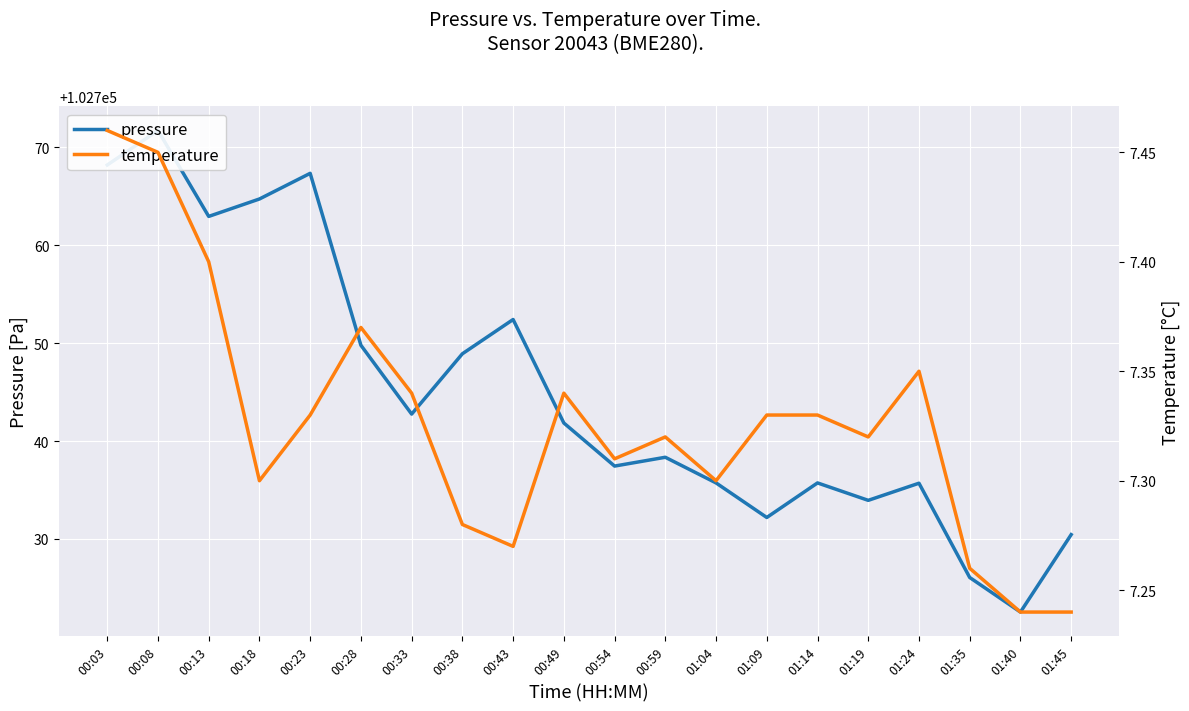

Which series has the largest total across all categories?

pressure